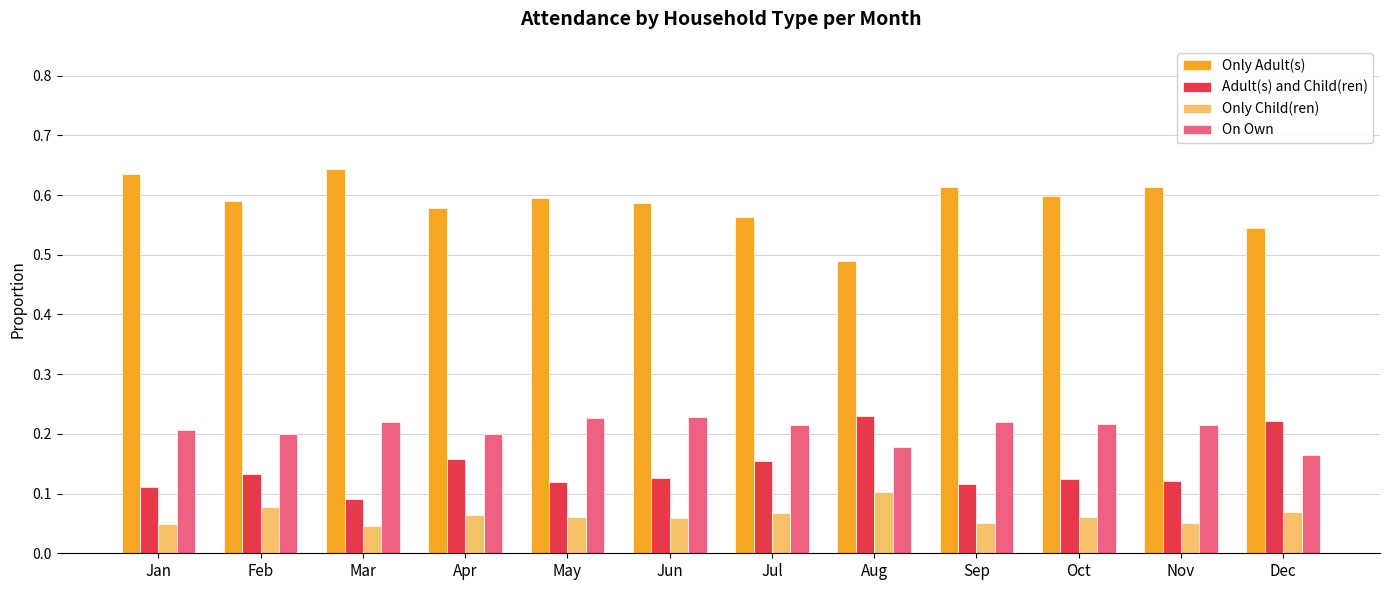

At which label is Only Adult(s) closest to 0?

Aug